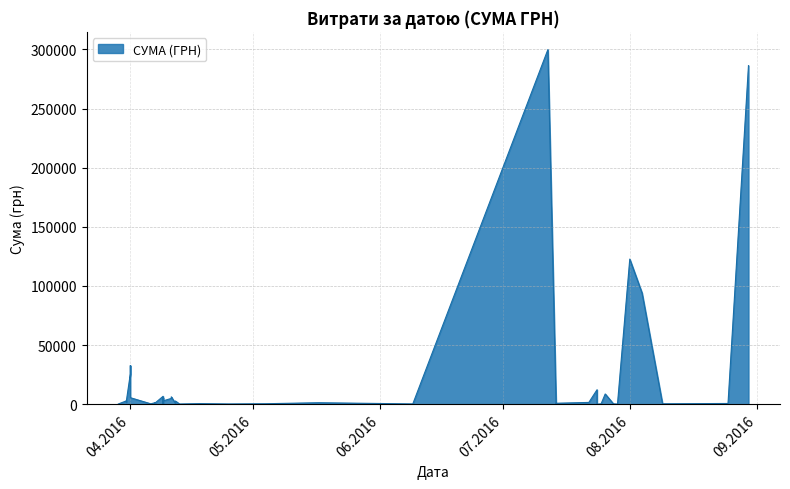

At which label is the value closest to 149967?

01.08.2016